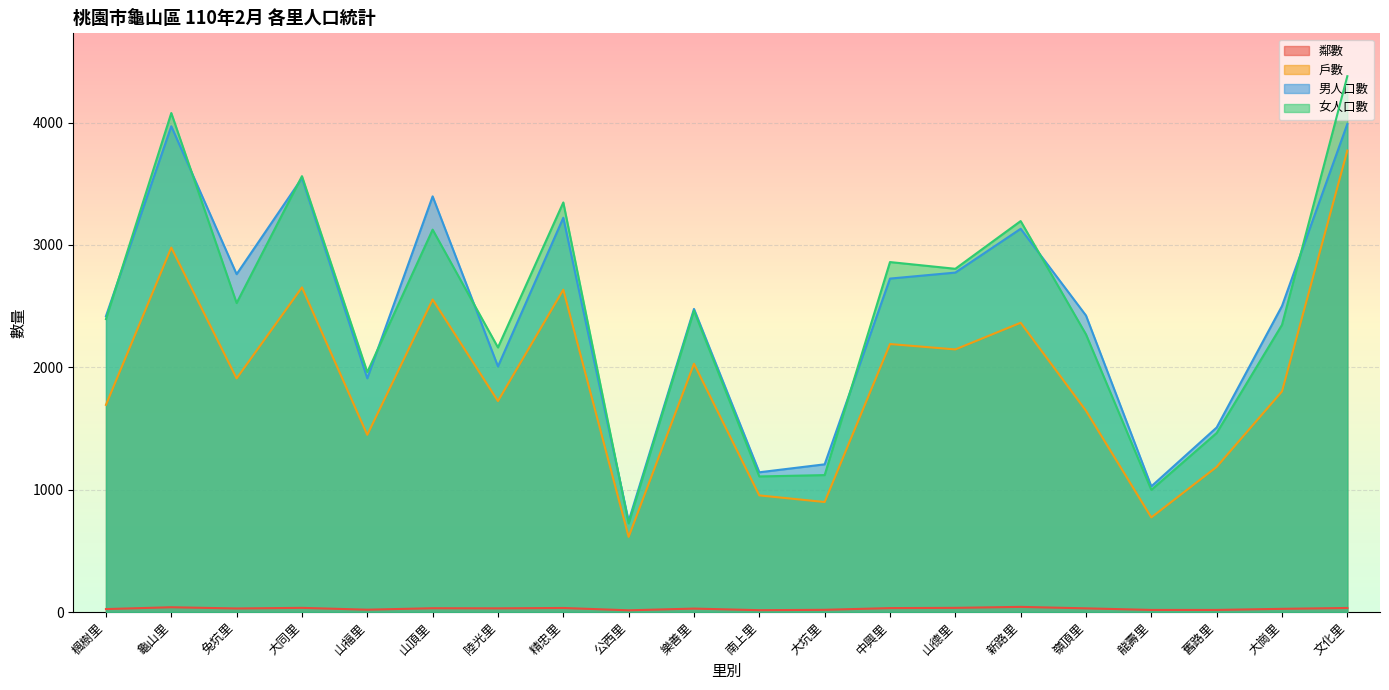

What is the difference between the highest and lowest values at 山頂里?

3366